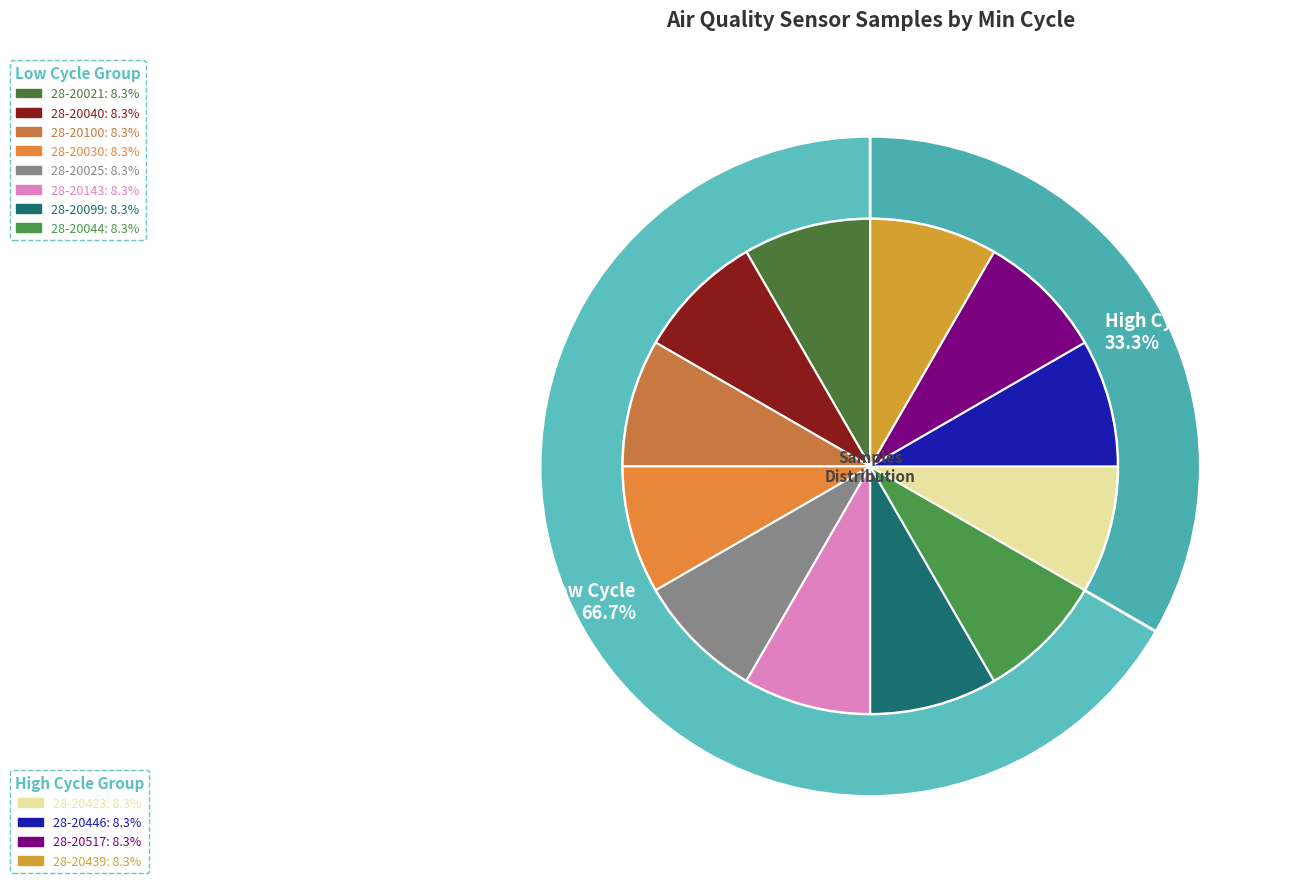

Is 28-20446 the majority of the pie?

No